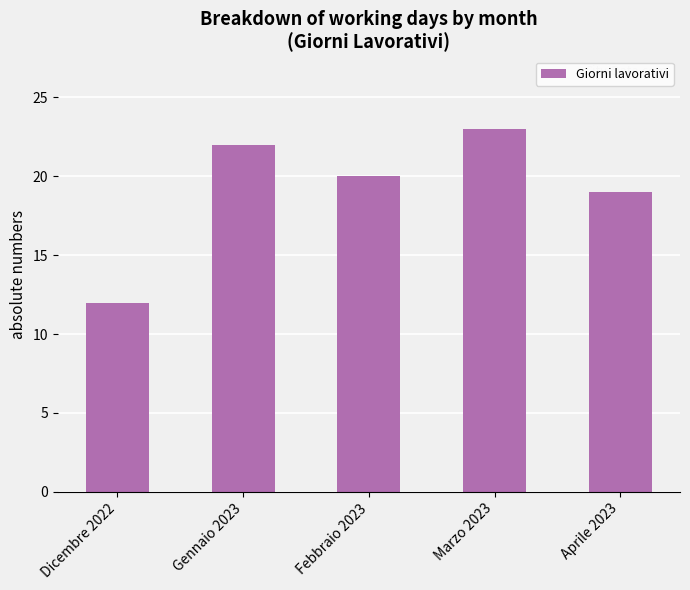

What value does the data have at Aprile 2023, to the nearest 10?

20